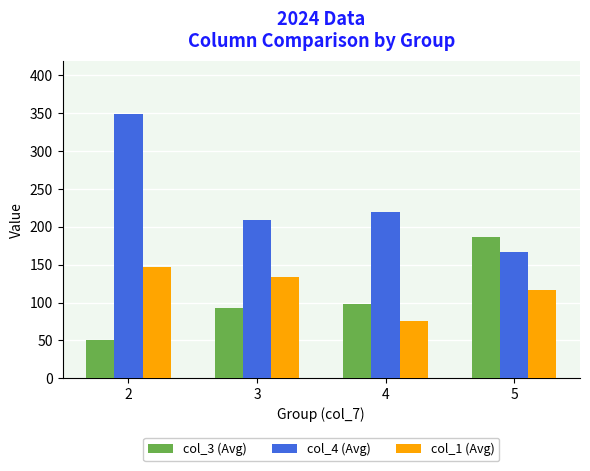

How many series are shown in this chart?

3